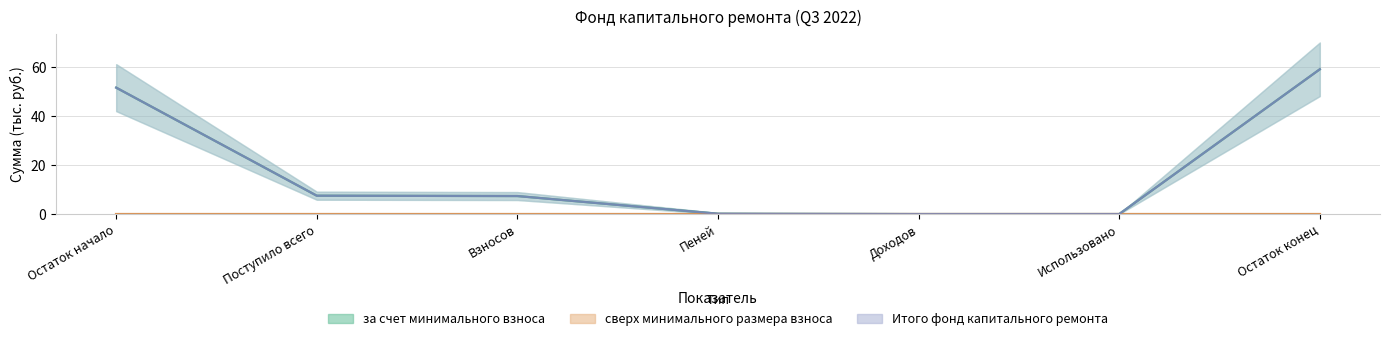

What is the sum of the Итого фонд капитального ремонта values at Остаток конец and Остаток начало?

110.6